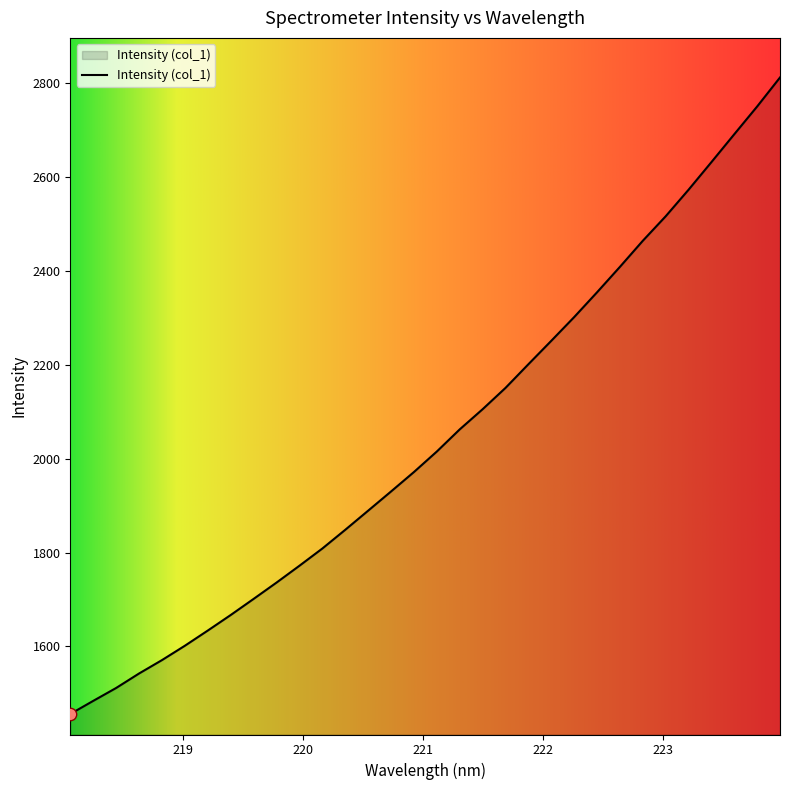

What is the minimum value shown in the chart?

1455.9